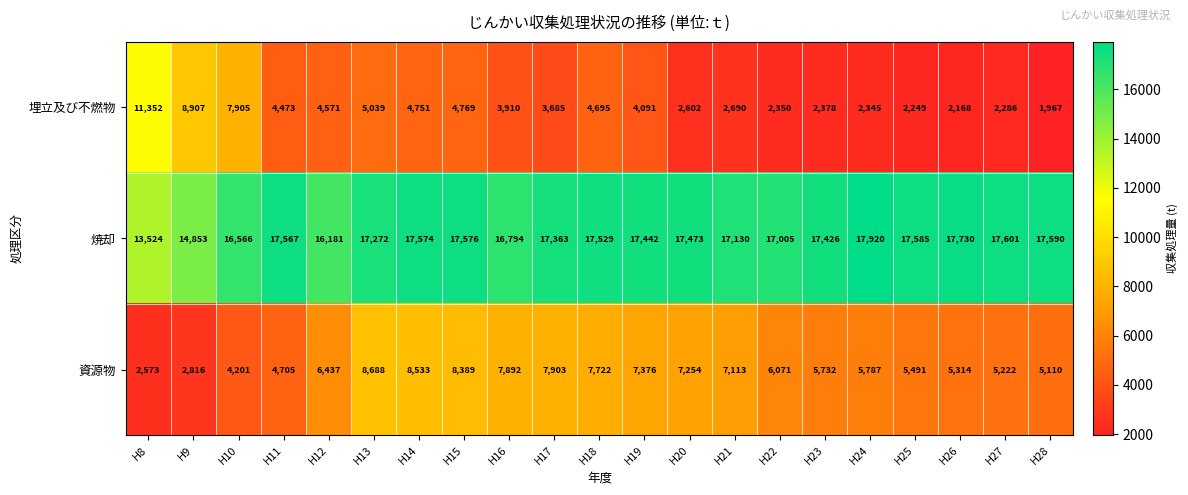

What is the average value of the 埋立及び不燃物 series?

4247